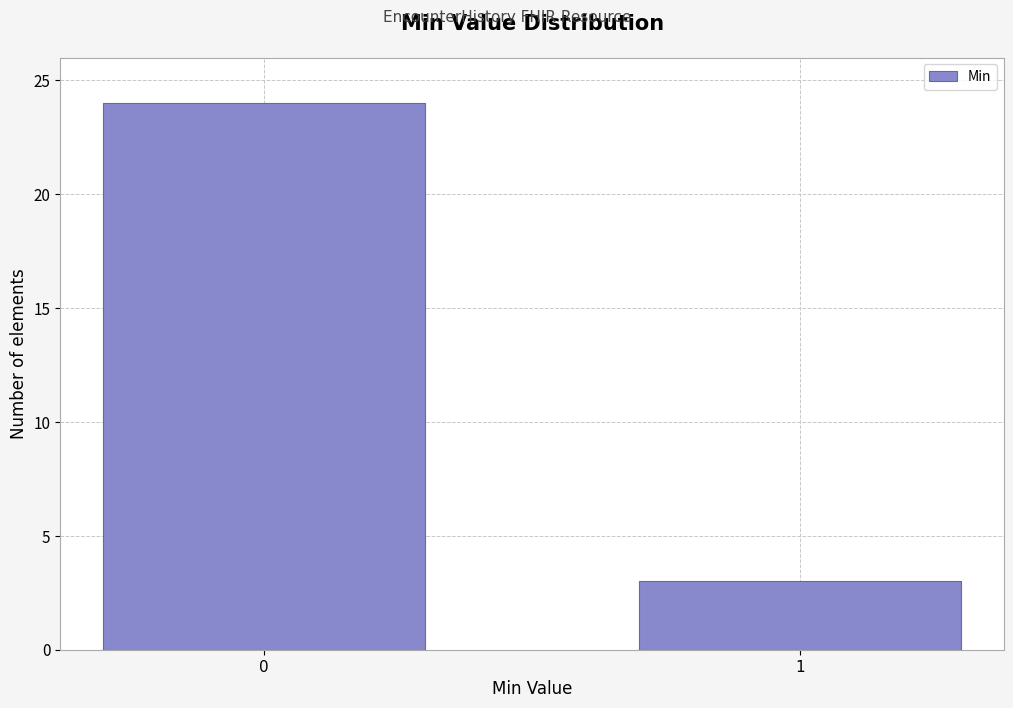

Reading right to left, transcribe all the data shown in this chart.

3	24